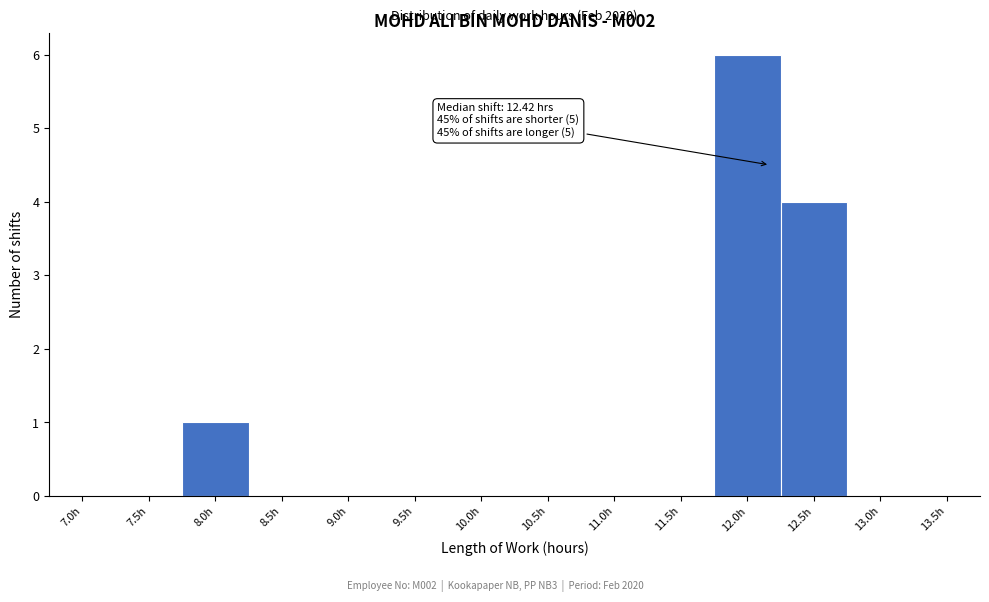

Reading left to right, extract all data points from this chart.

7.0h=0	7.5h=0	8.0h=1	8.5h=0	9.0h=0	9.5h=0	10.0h=0	10.5h=0	11.0h=0	11.5h=0	12.0h=6	12.5h=4	13.0h=0	13.5h=0